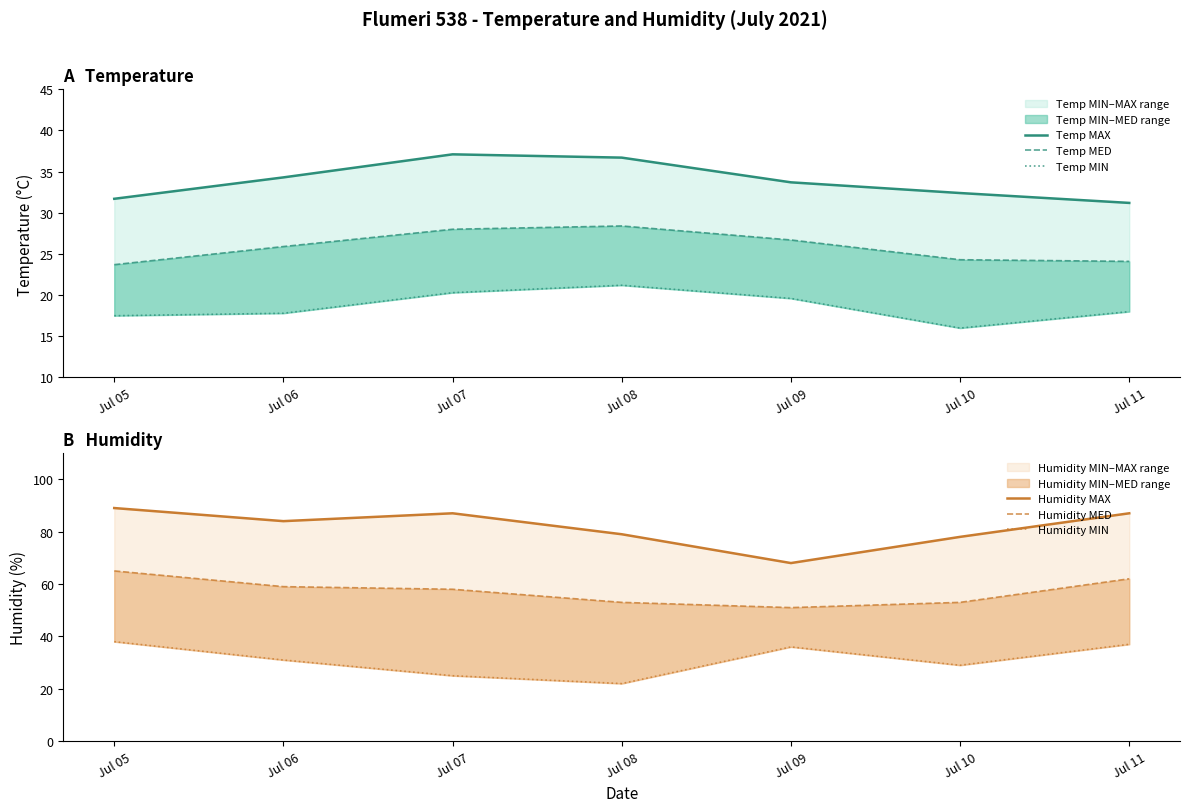

At which category is the sum across all series the highest?

Jul 05